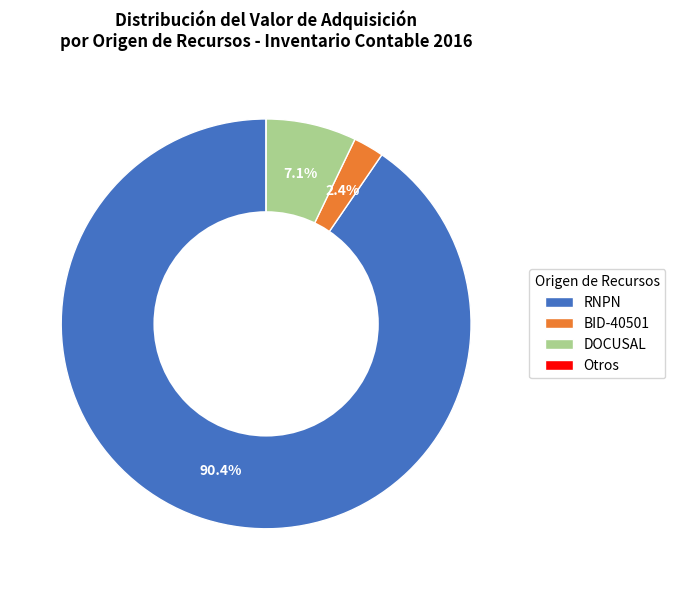

Combined, do RNPN and DOCUSAL account for over 50%?

Yes